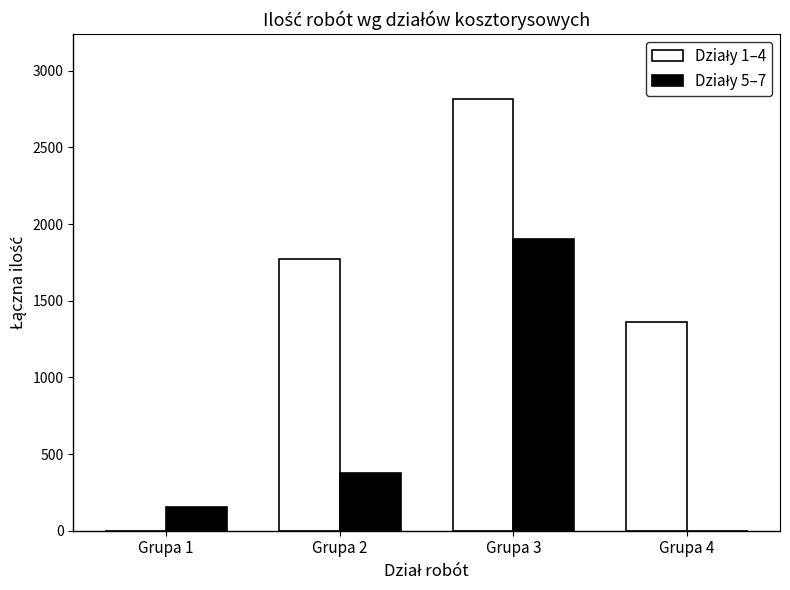

What is the maximum value shown in the chart?

2816.0